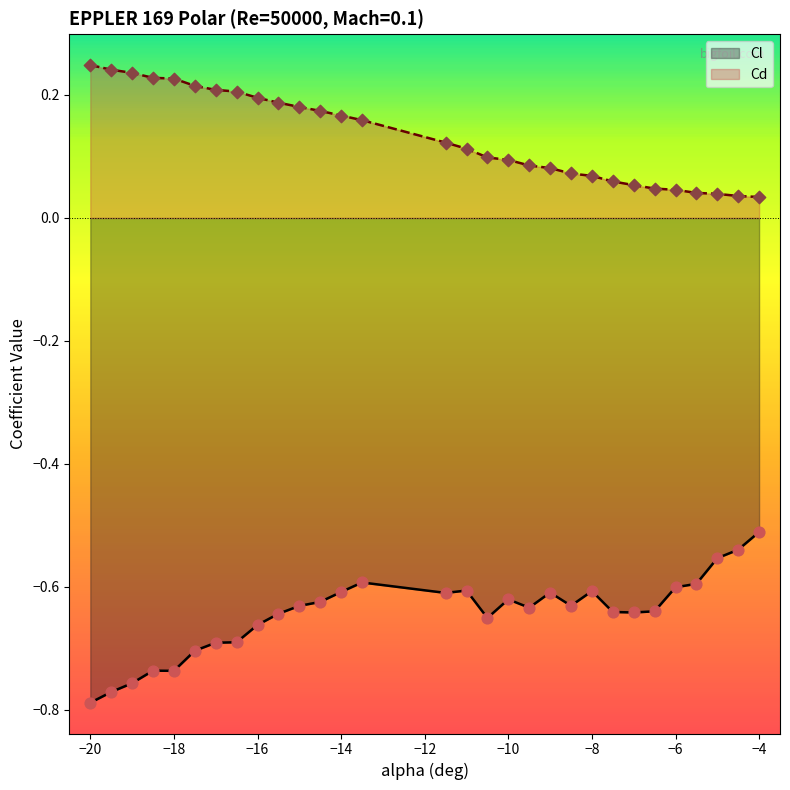

Which series reaches the maximum Y coordinate?

Cd